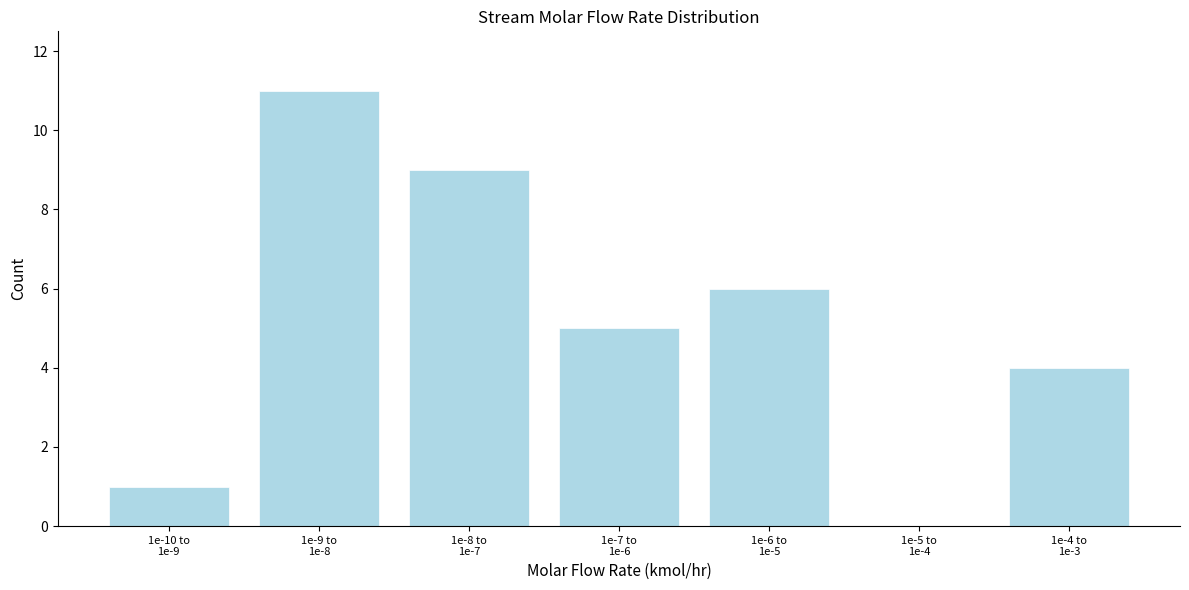

What is the greatest value displayed?

11